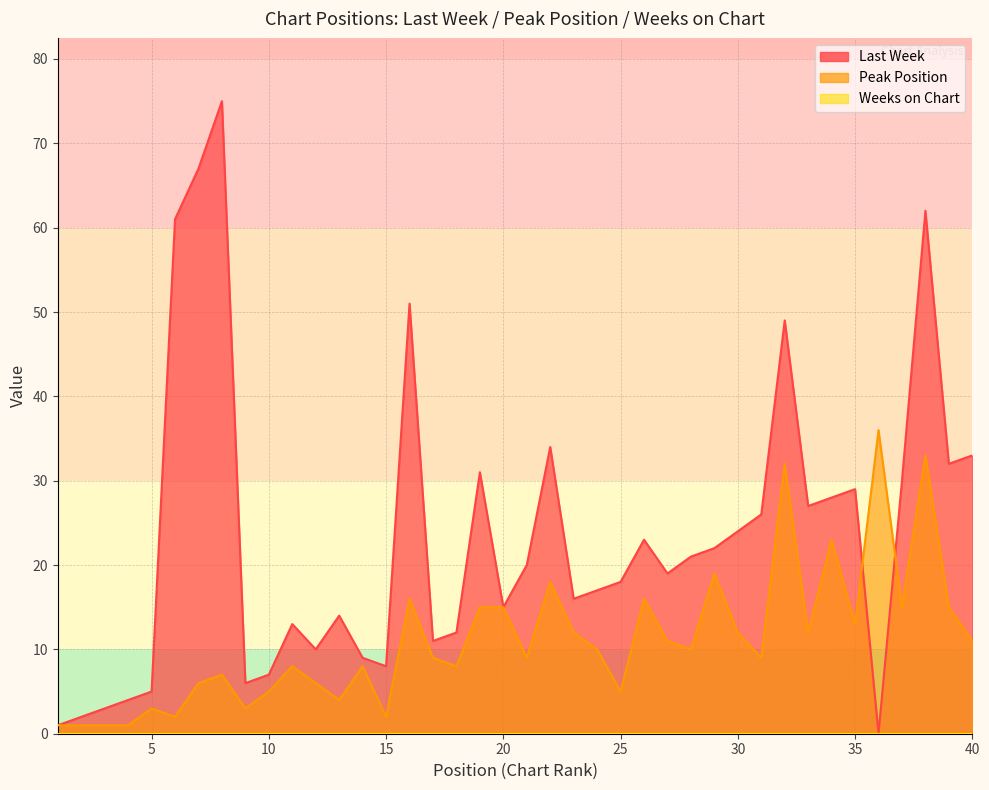

Rank the series at 14 from highest to lowest value.

Last Week, Peak Position